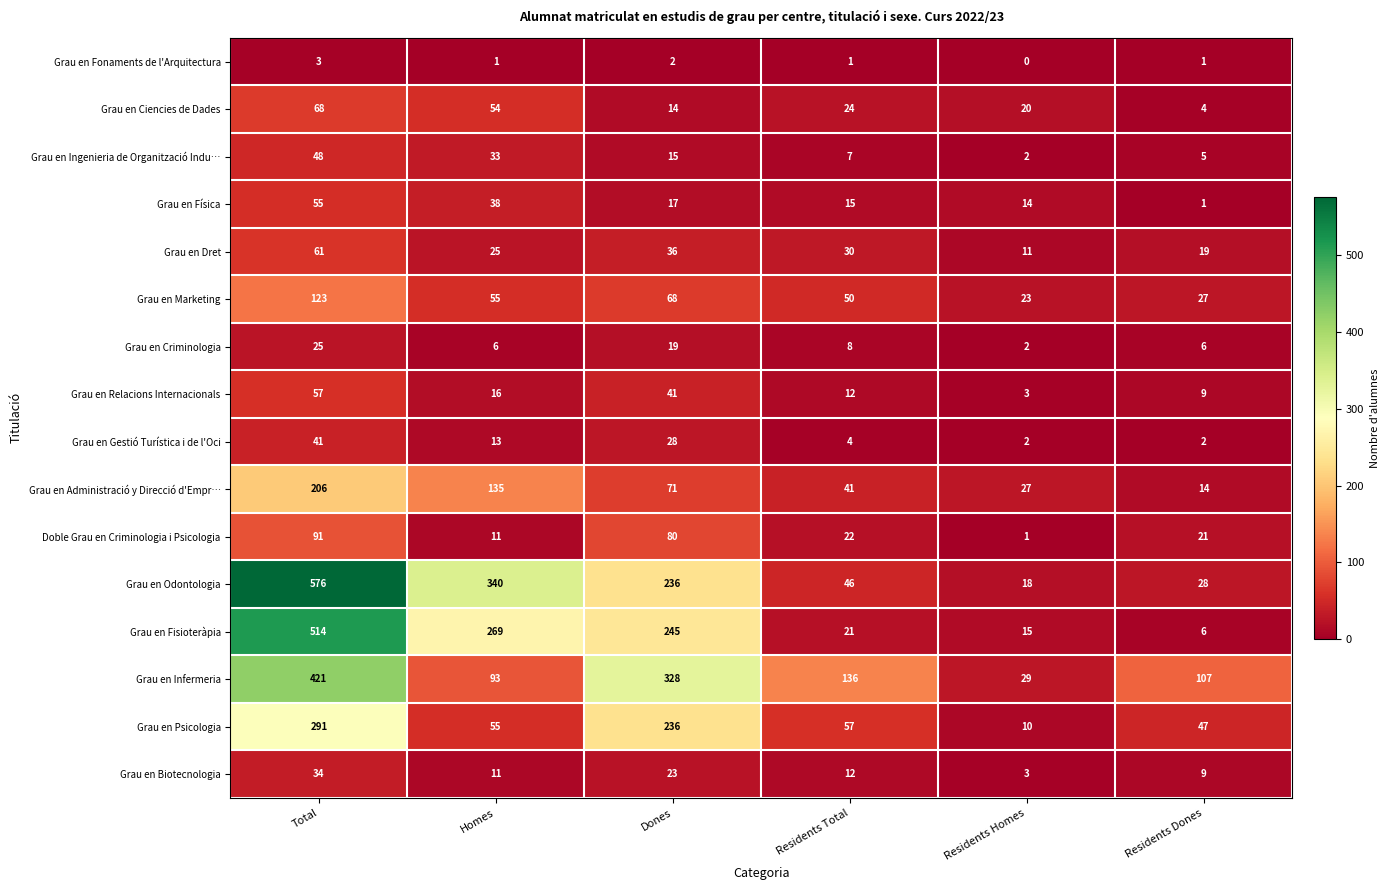

Read the Grau en Odontologia value at Residents Dones.

28